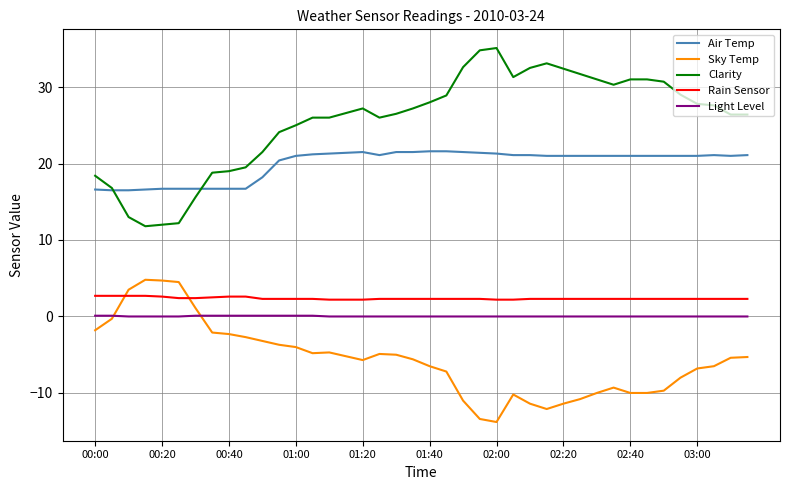

What is the minimum value for Air Temp?

16.5